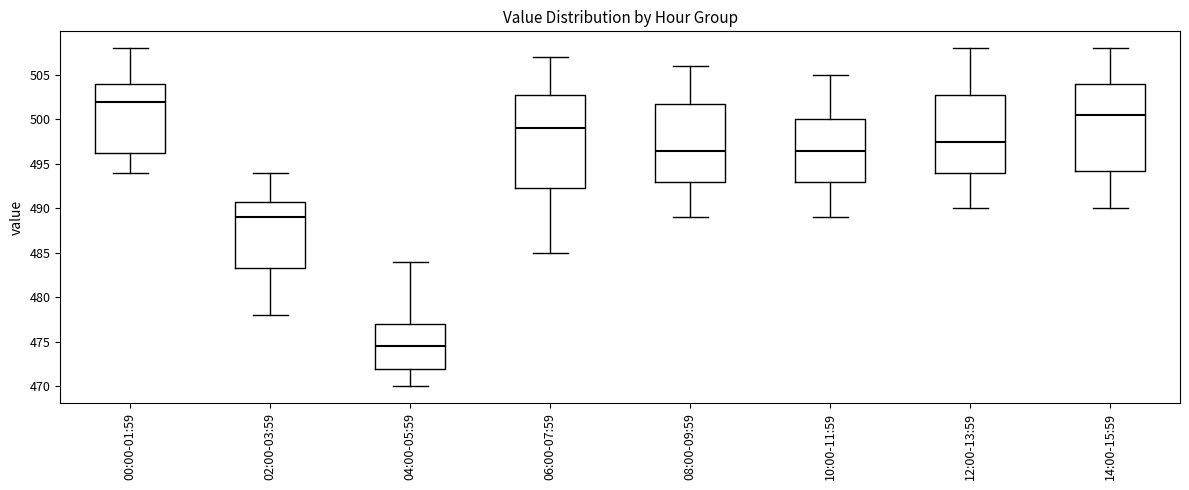

Reading left to right, read every box against the y-axis: the position of its median line, the range the box covers, and the ends of its whiskers. The values are not printed on the chart, so give them approximately, as read against the axis.

00:00-01:59: median 502.0, box 496.5 to 504.0, whiskers 494.0 to 508.0
02:00-03:59: median 489.0, box 483.5 to 491.0, whiskers 478.0 to 494.0
04:00-05:59: median 474.5, box 472.0 to 477.0, whiskers 470.0 to 484.0
06:00-07:59: median 499.0, box 492.5 to 503.0, whiskers 485.0 to 507.0
08:00-09:59: median 496.5, box 493.0 to 502.0, whiskers 489.0 to 506.0
10:00-11:59: median 496.5, box 493.0 to 500.0, whiskers 489.0 to 505.0
12:00-13:59: median 497.5, box 494.0 to 503.0, whiskers 490.0 to 508.0
14:00-15:59: median 500.5, box 494.5 to 504.0, whiskers 490.0 to 508.0